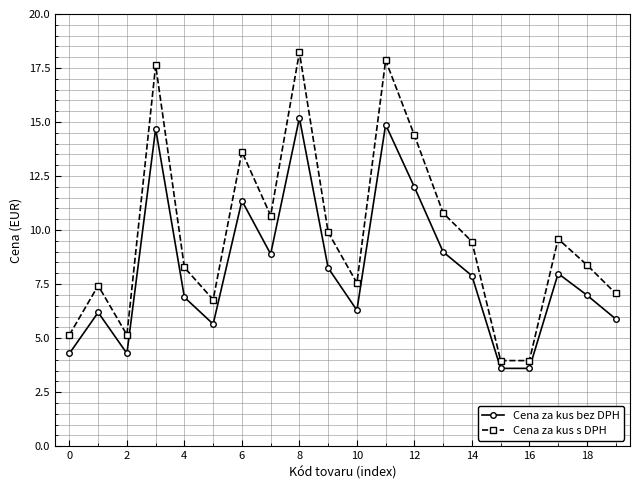

True or false: Cena za kus s DPH and Cena za kus bez DPH cross at least once.

False